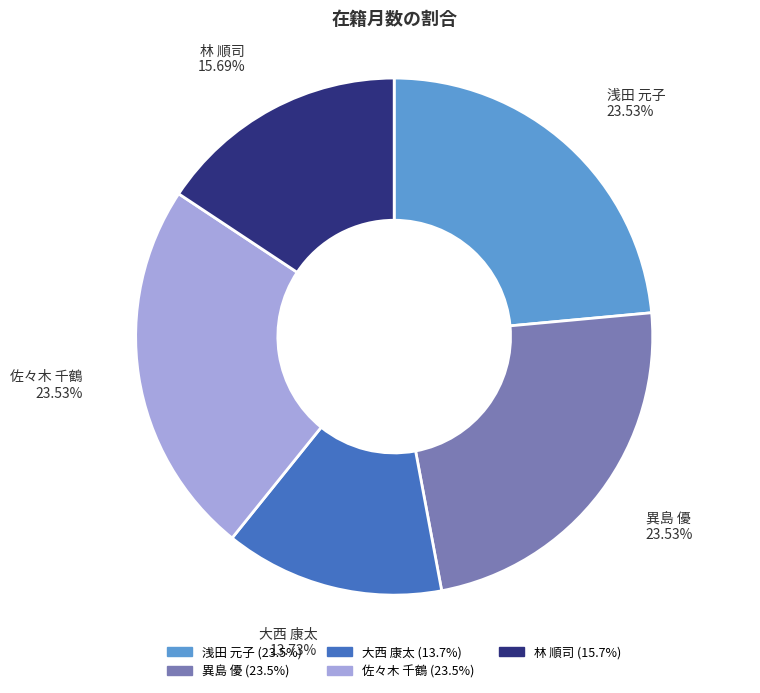

Which has a higher value, 林 順司 or 異島 優?

異島 優